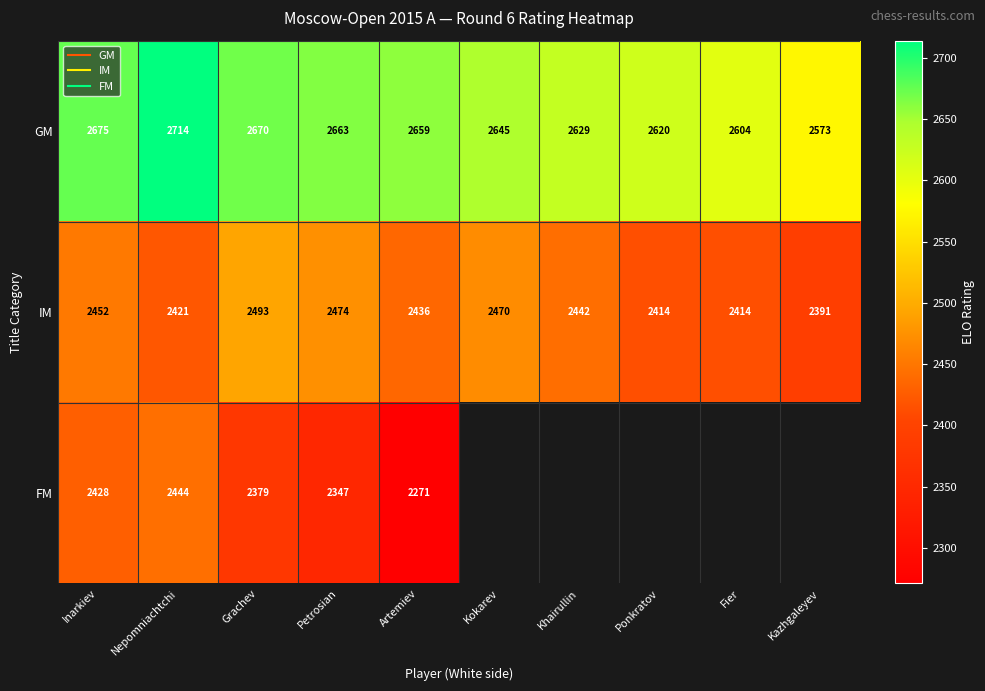

Which category has the highest value in the GM series?

Nepomniachtchi